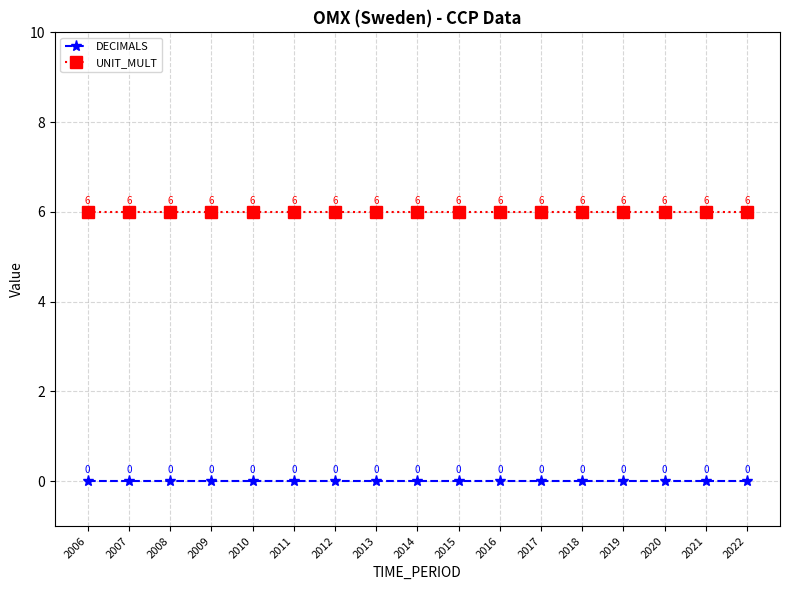

At 2013, list the series in order from smallest to largest.

DECIMALS, UNIT_MULT